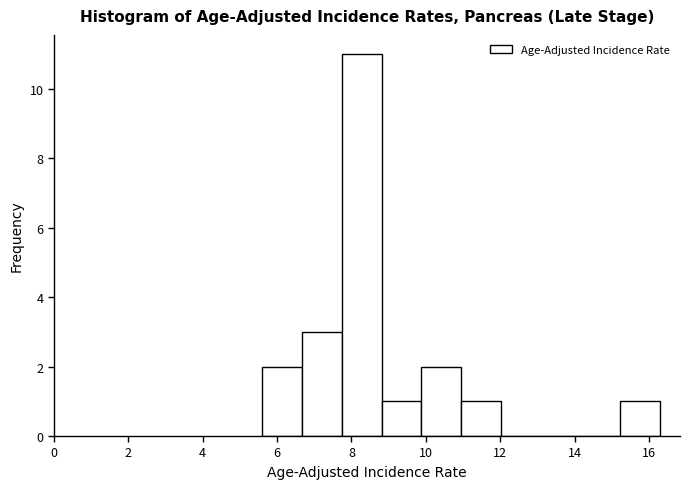

Over which range of the x-axis is the bar tallest?

7.8 to 8.8